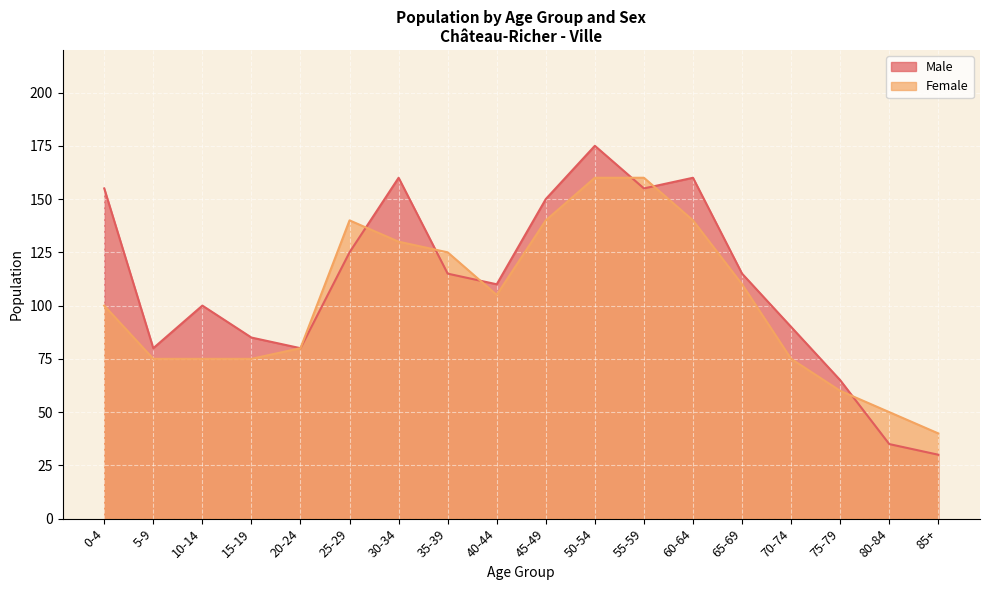

What is the minimum value shown in the chart?

30